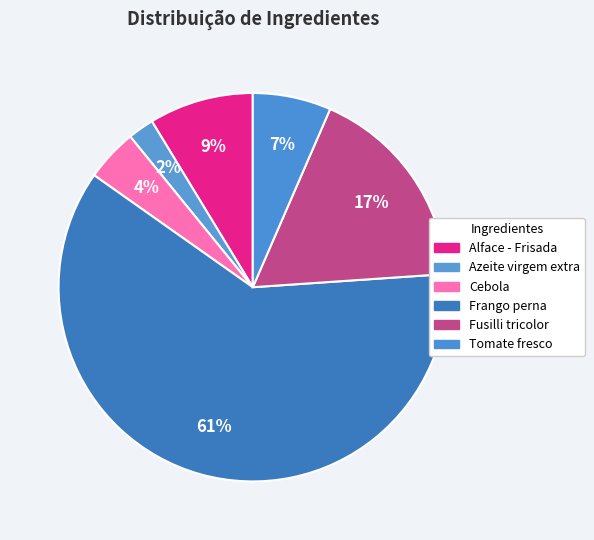

Which slice is the smallest?

Azeite virgem extra